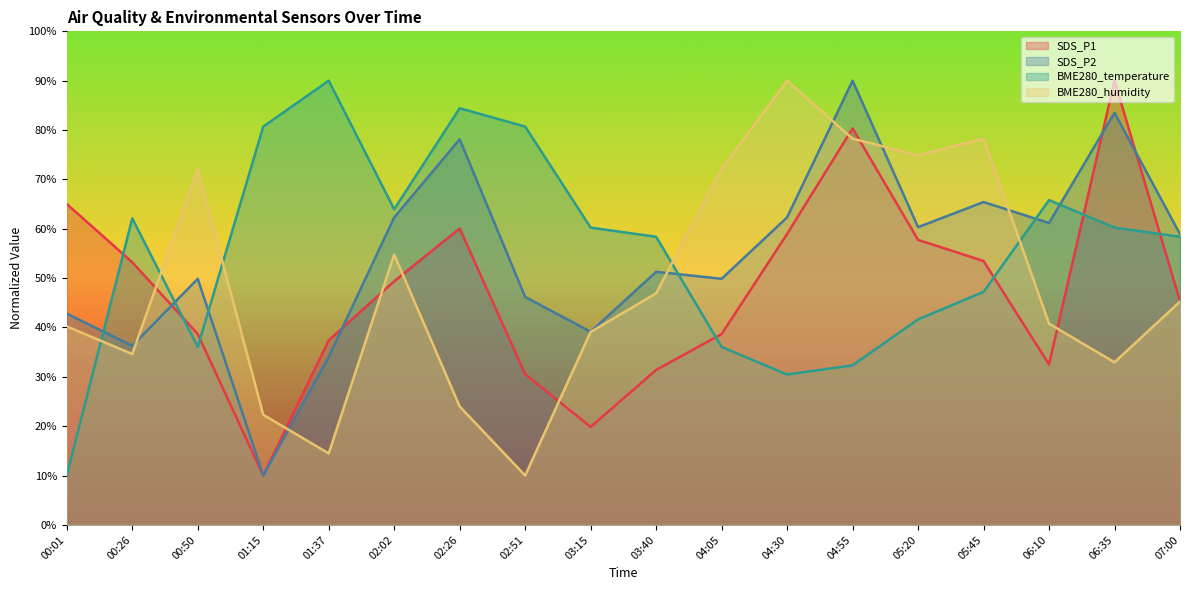

The SDS_P2 series shows 90.0 at 04:55. True or false?

True